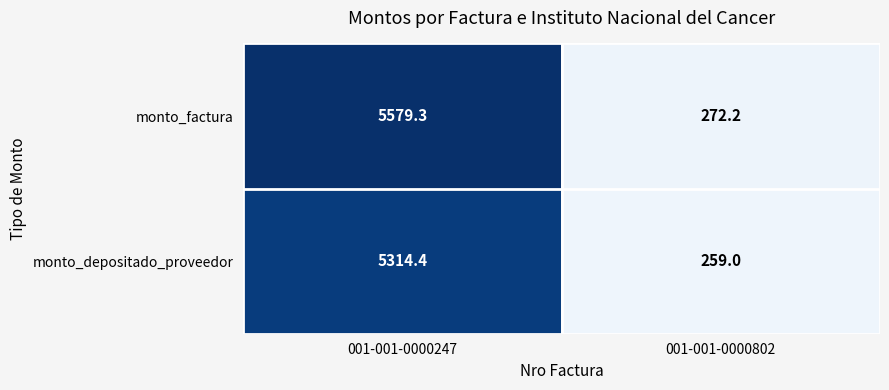

True or false: monto_depositado_proveedor has a value of 2713.7 at 001-001-0000247.

False